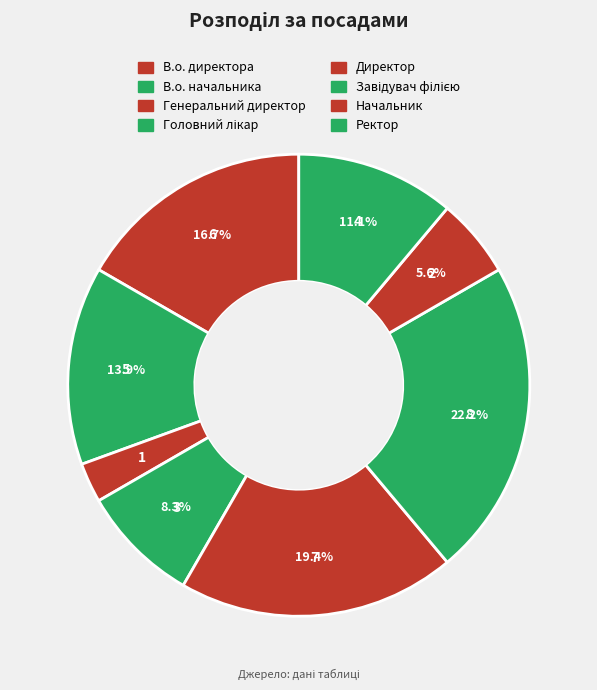

Count the number of slices in the pie.

8